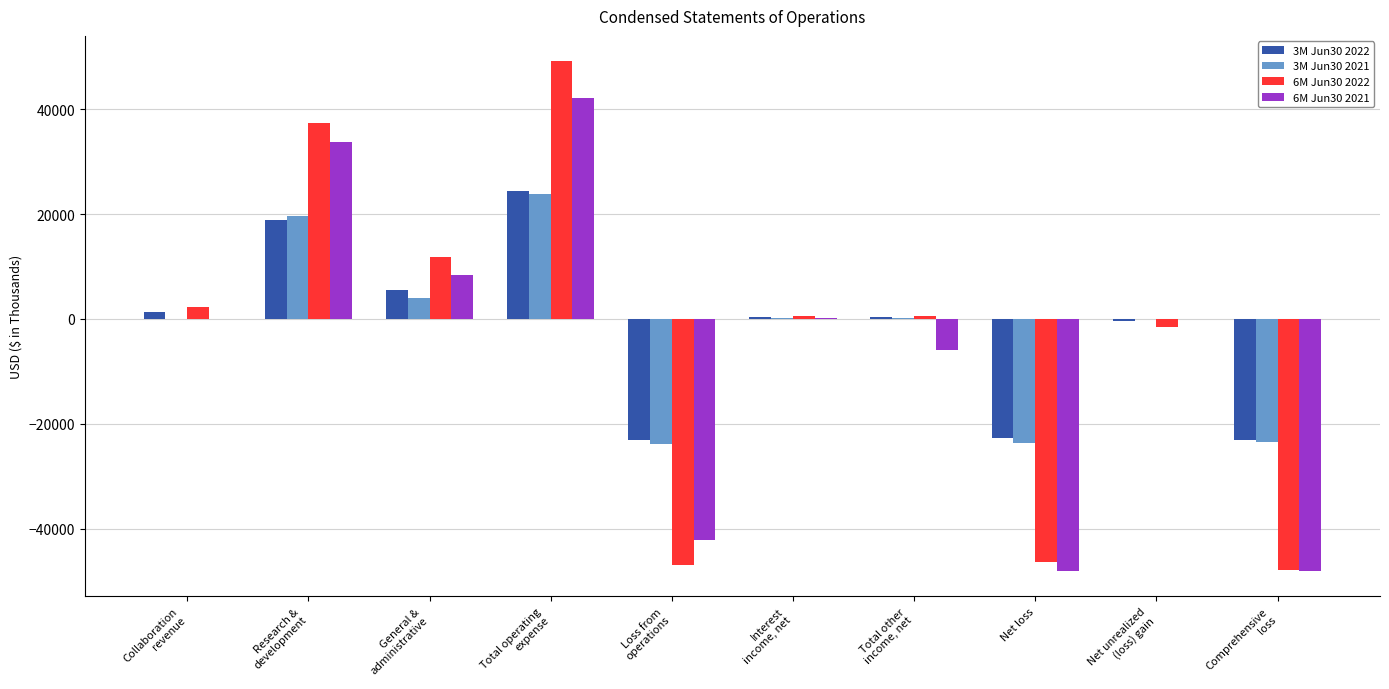

What is the total value across all series at General &
administrative?

29775